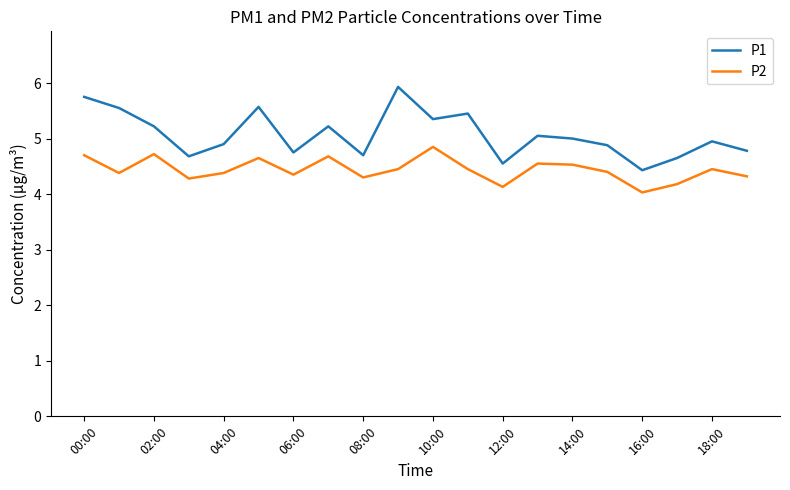

List the series in order of their peak value, highest first.

P1, P2